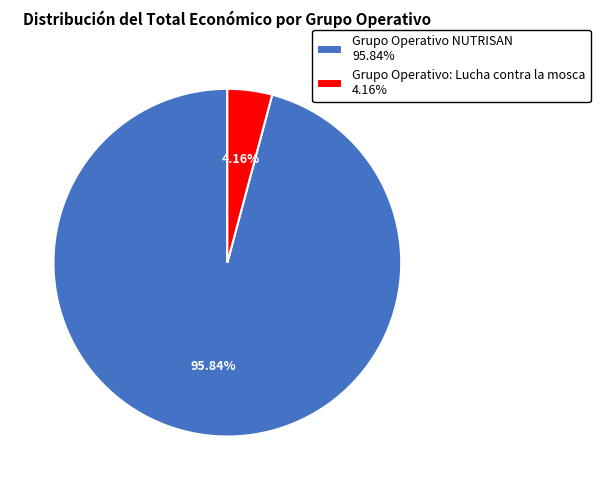

What is the smallest slice in the pie chart?

Grupo Operativo: Lucha contra la mosca